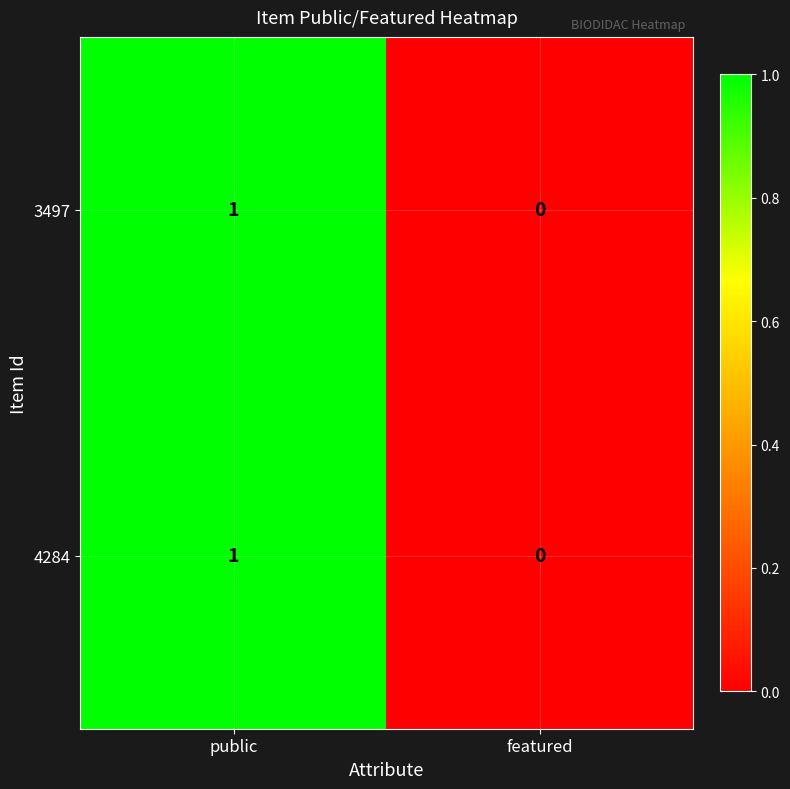

Is the value of 3497 at public greater than the value of 4284 at featured?

Yes